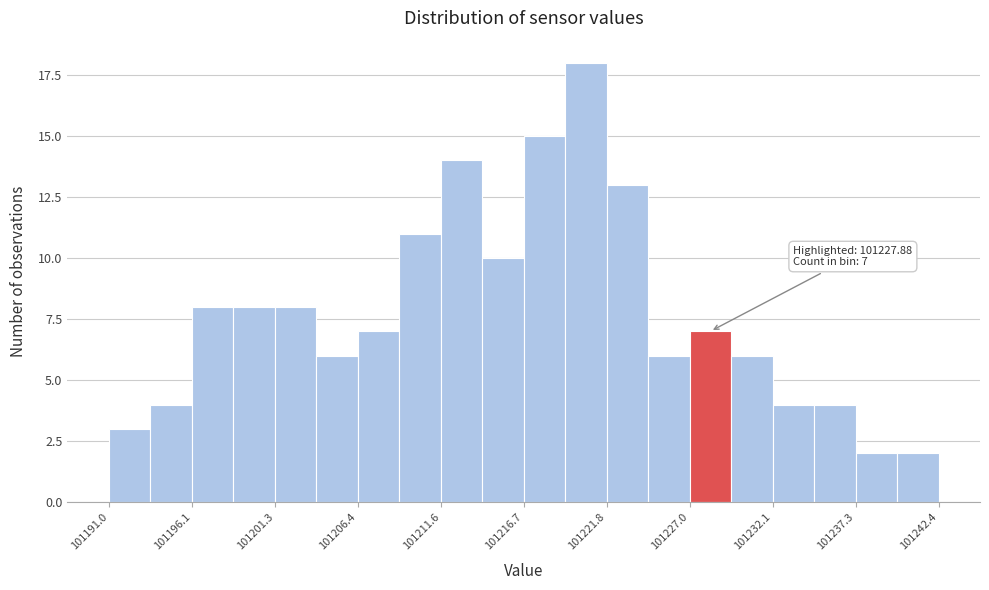

Read against the x-axis, roughly where is the centre of the tallest bar?

101221